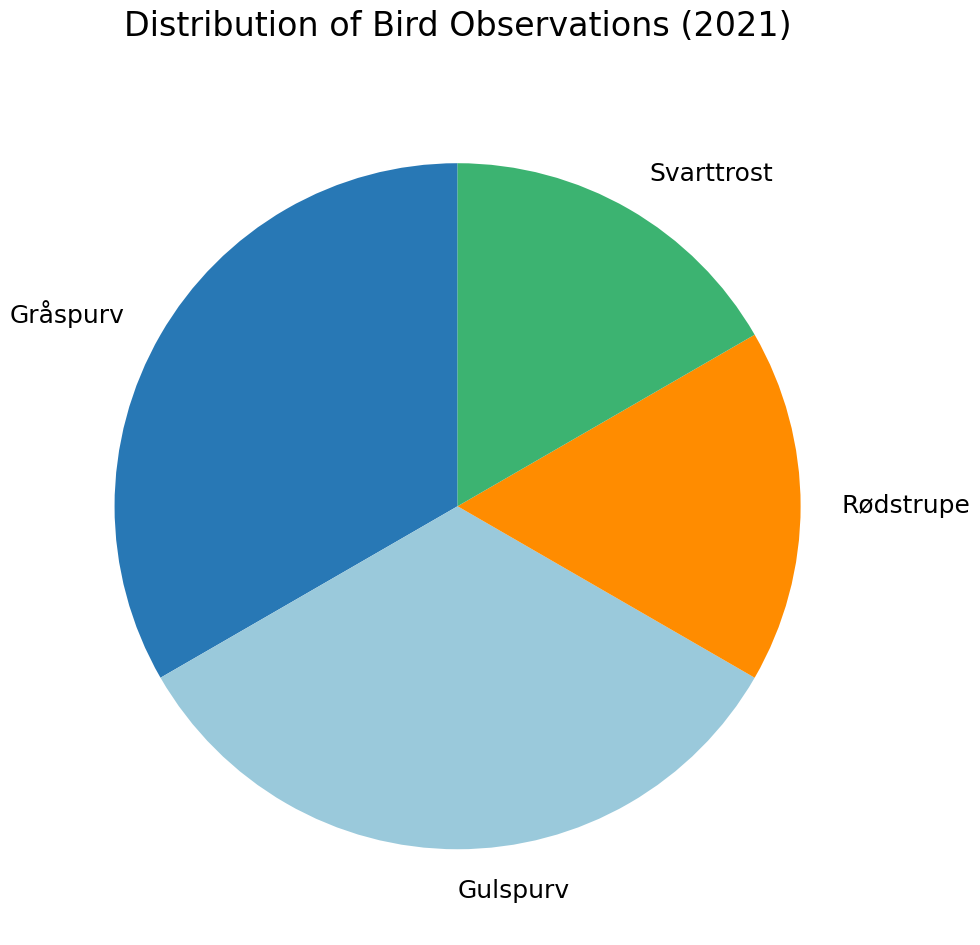

Approximately how many times larger is the value at Gulspurv compared to Gråspurv?

1.0